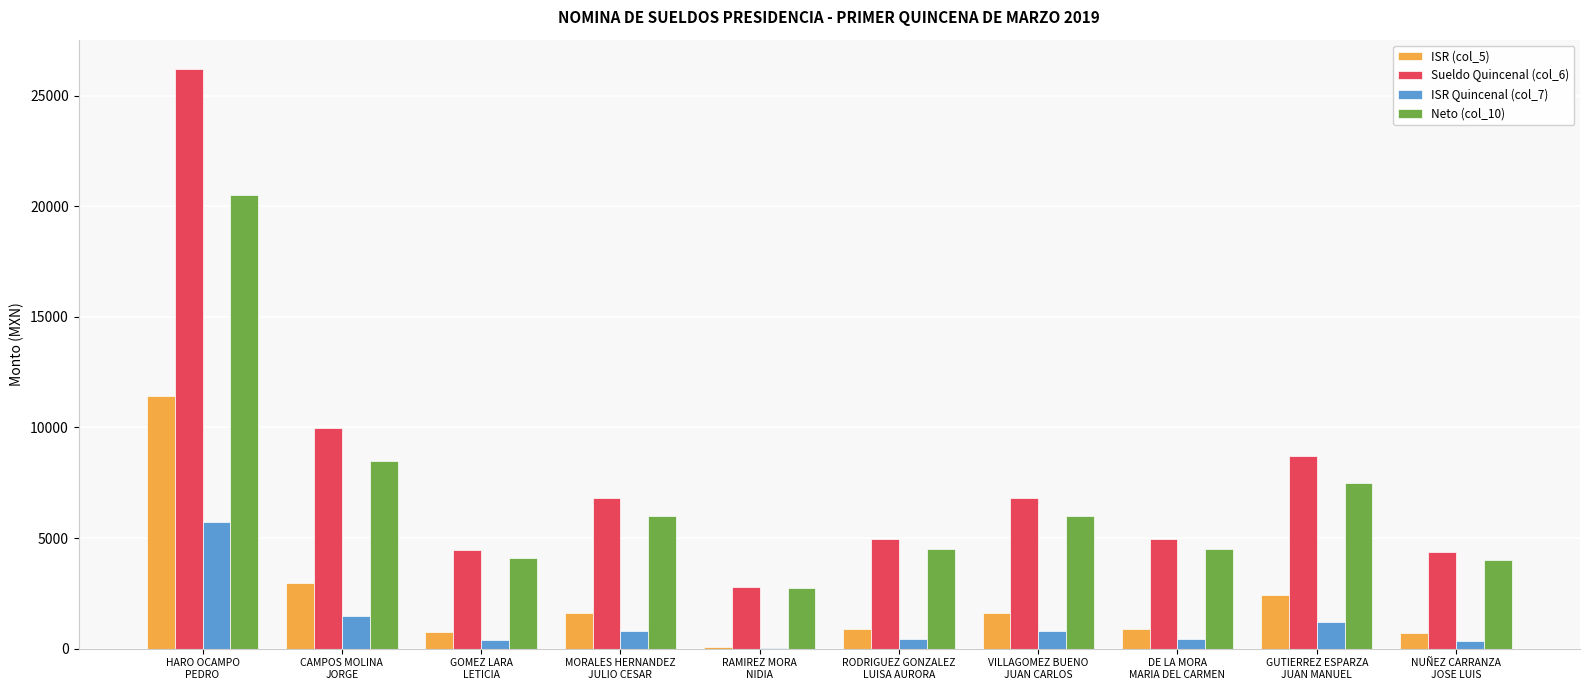

Which series has the largest total across all categories?

Sueldo Quincenal (col_6)